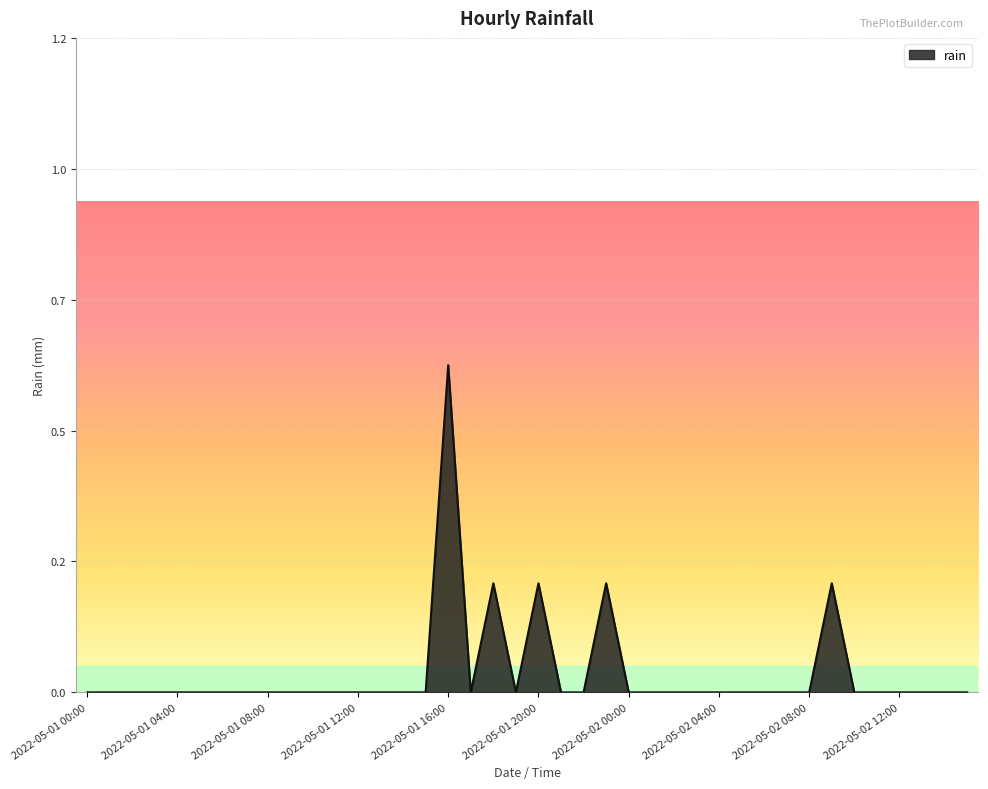

Does the chart have visible grid lines?

Yes